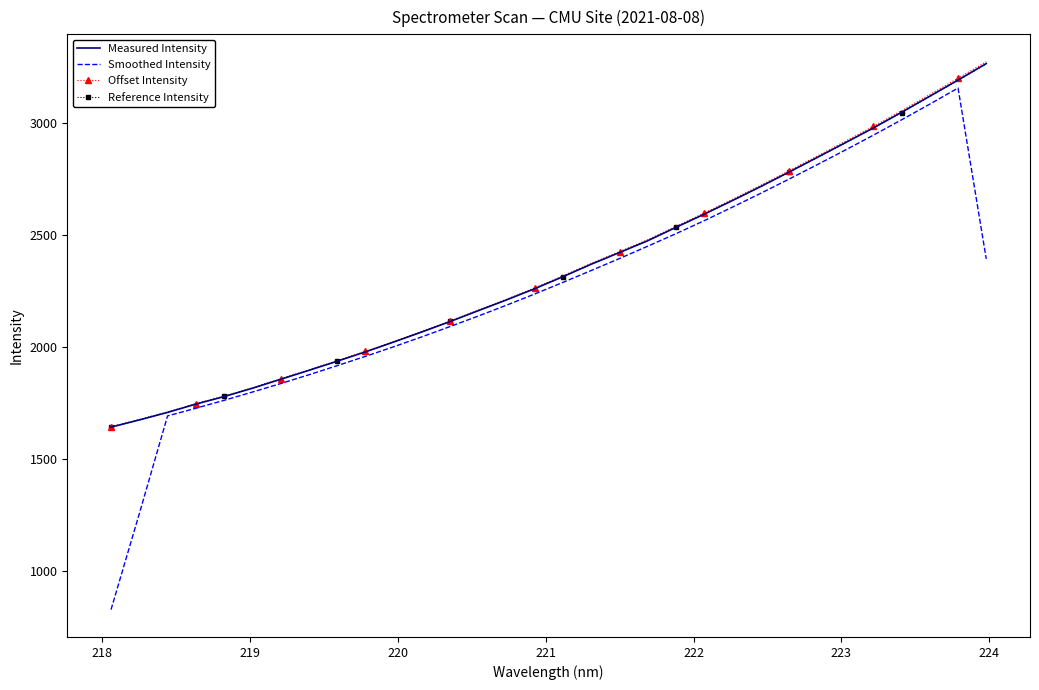

What is the maximum value for Measured Intensity?

3265.9